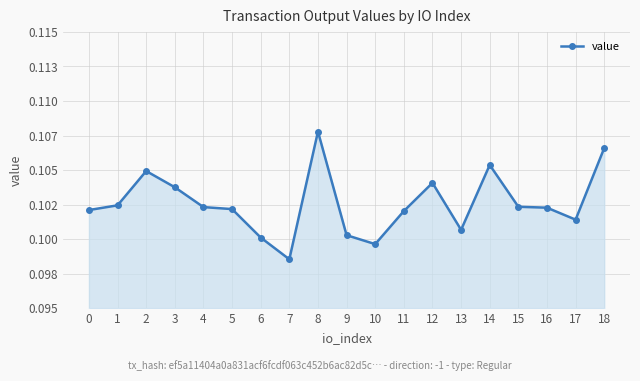

List the labels in order of value, largest first.

8, 18, 14, 2, 12, 3, 1, 15, 4, 16, 5, 0, 11, 17, 13, 9, 6, 10, 7